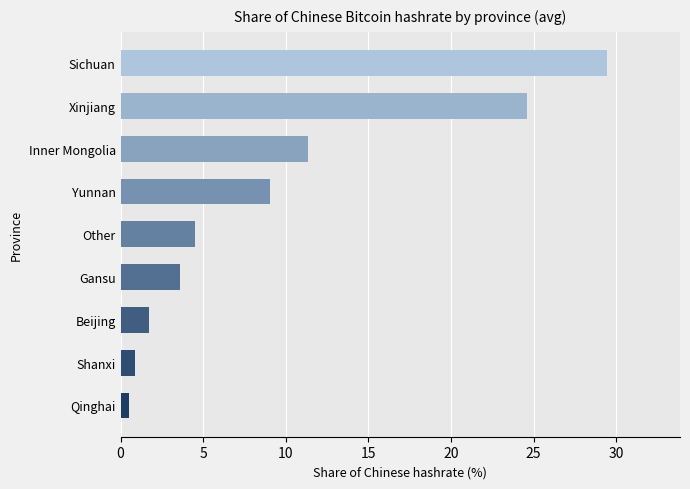

True or false: the data shows 1.7 at Beijing.

True